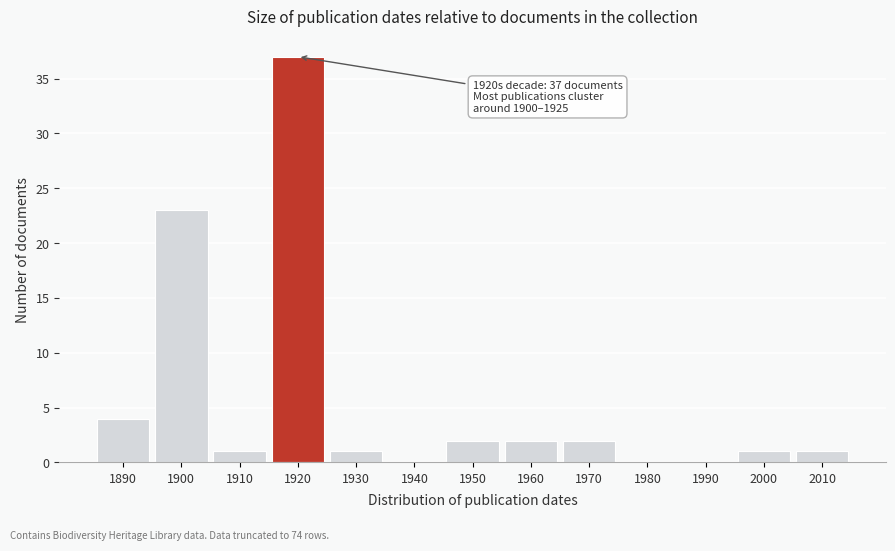

Reading left to right, extract all data points from this chart.

1890=4	1900=23	1910=1	1920=37	1930=1	1940=0	1950=2	1960=2	1970=2	1980=0	1990=0	2000=1	2010=1